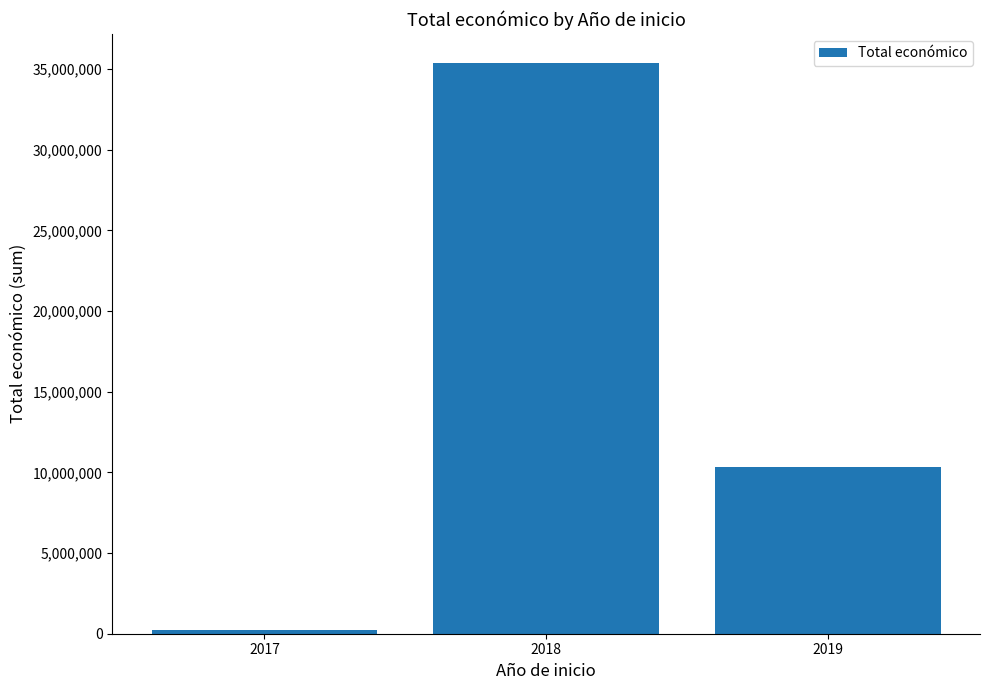

Reading left to right, transcribe all the data shown in this chart.

243724	35411981	10345164